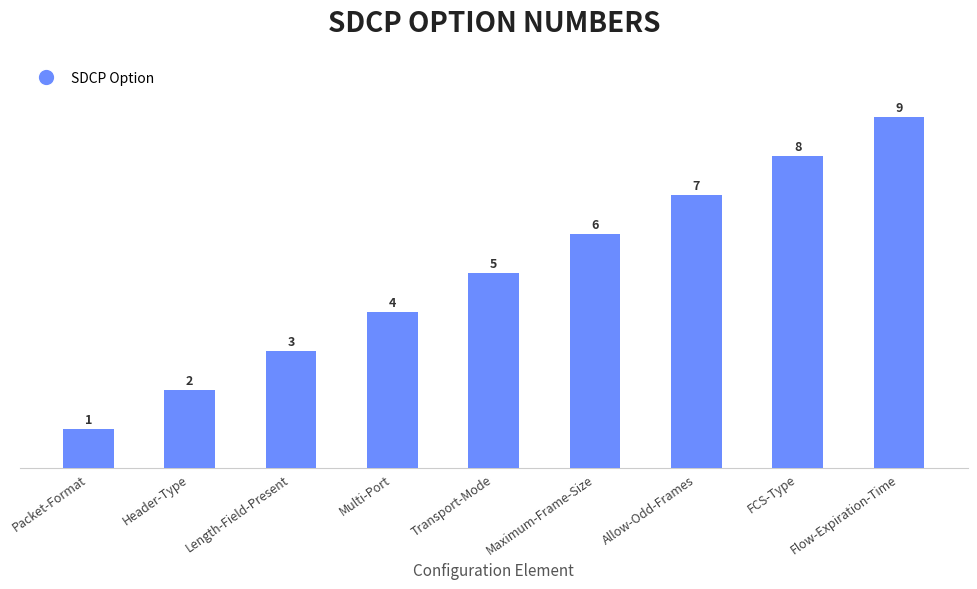

At which label is the value closest to 5?

Transport-Mode